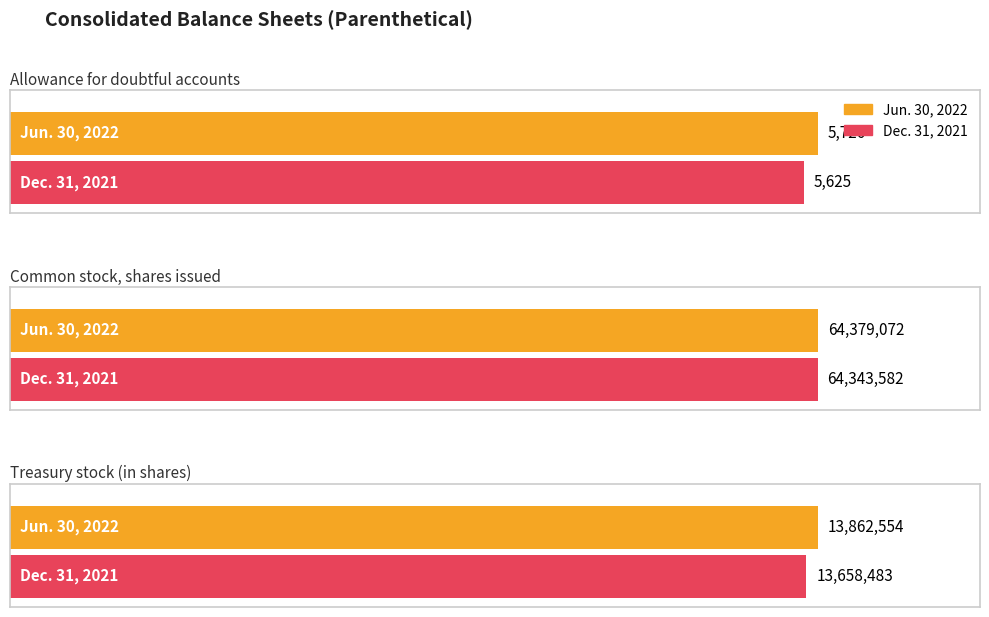

Which series has the largest range (max minus min)?

Jun. 30, 2022